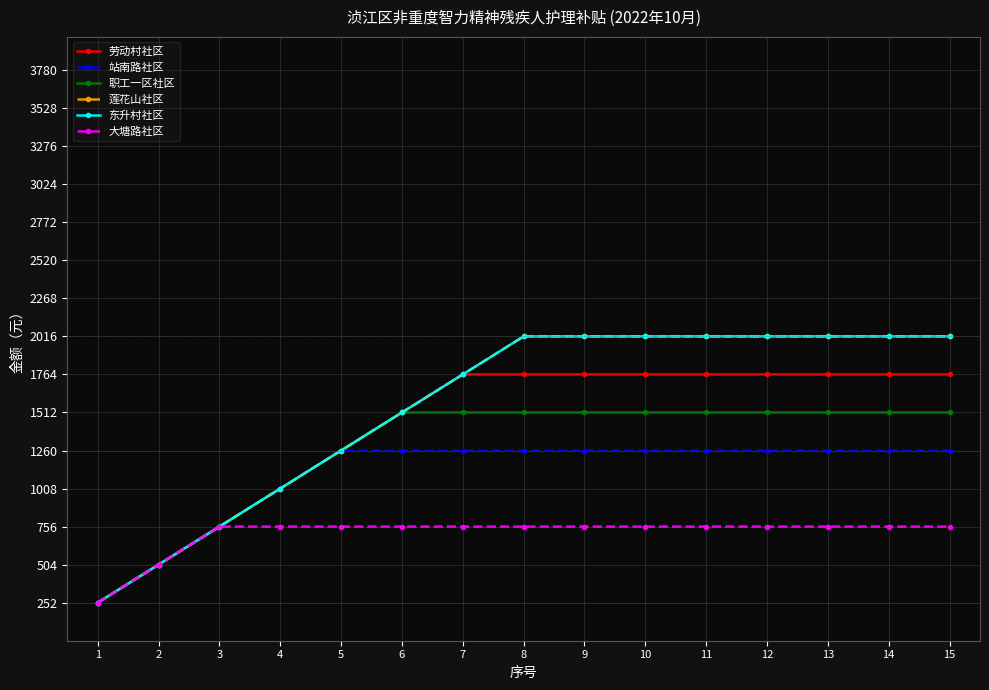

What is the sum of all 莲花山社区 values?

23184